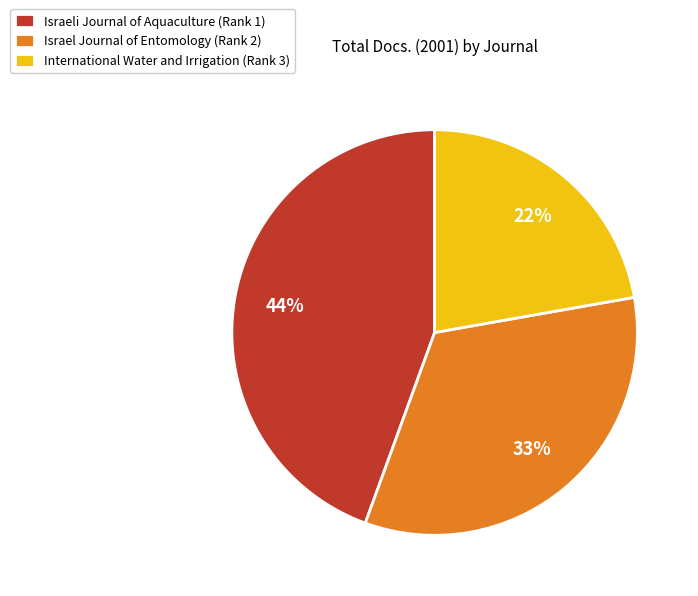

To the nearest percent, what portion does Israel Journal of Entomology (Rank 2) represent?

33%